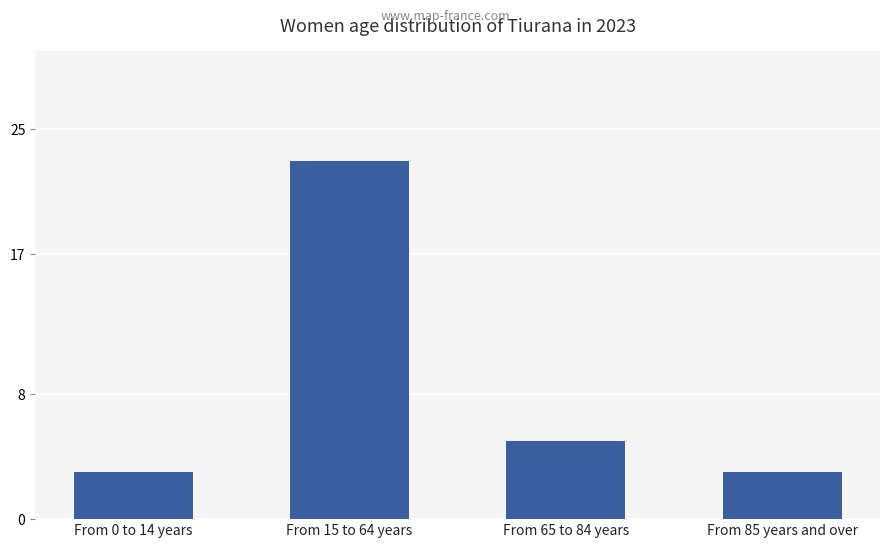

Read the value at From 0 to 14 years.

3